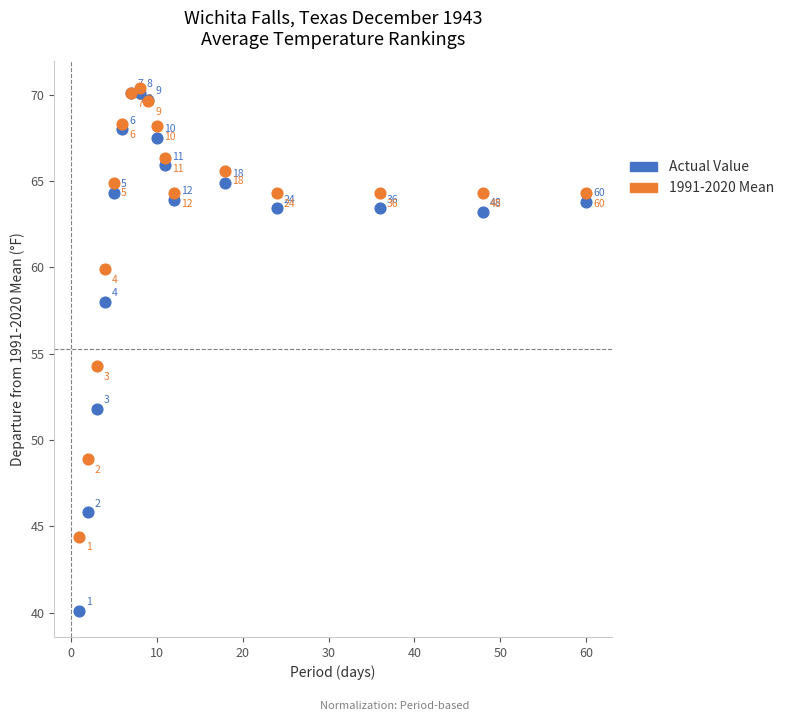

In the Actual Value series, what Y value is closest to 55?

58.0